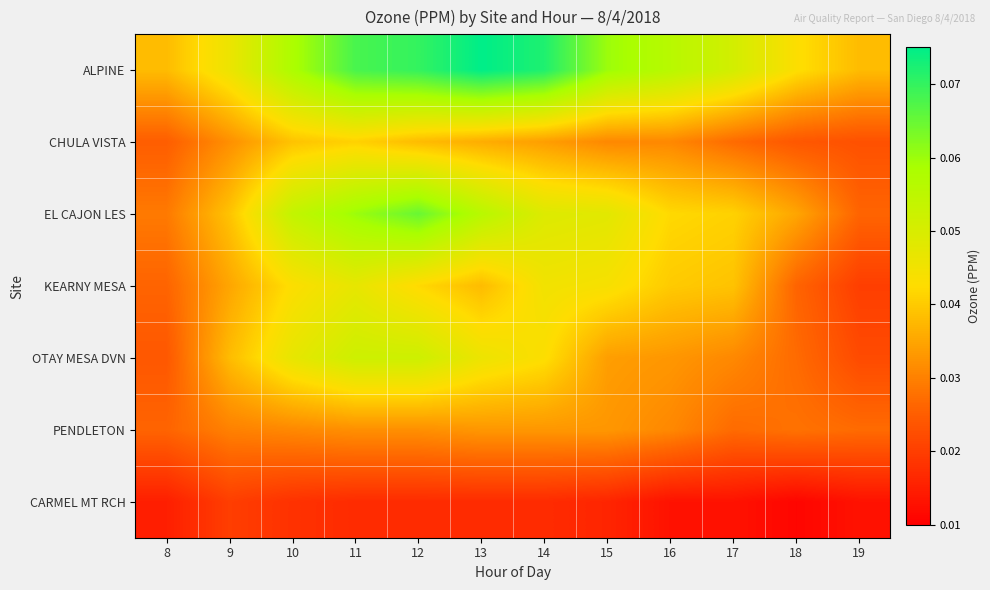

Rank the series at 9 from lowest to highest value.

CARMEL MT RCH, PENDLETON, CHULA VISTA, KEARNY MESA, OTAY MESA DVN, EL CAJON LES, ALPINE